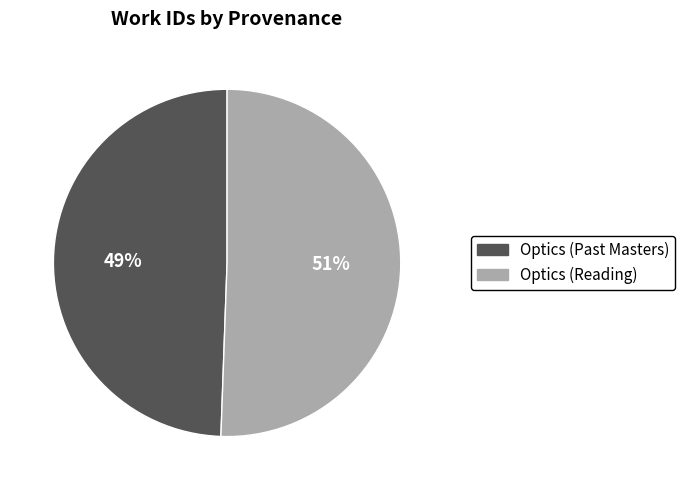

To the nearest percent, what is the average slice percentage?

50%